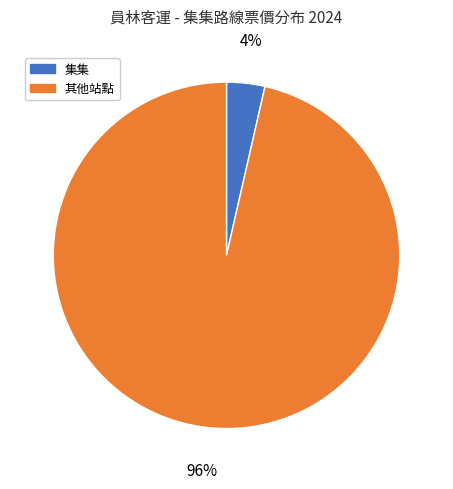

Is there a majority slice in this chart?

Yes